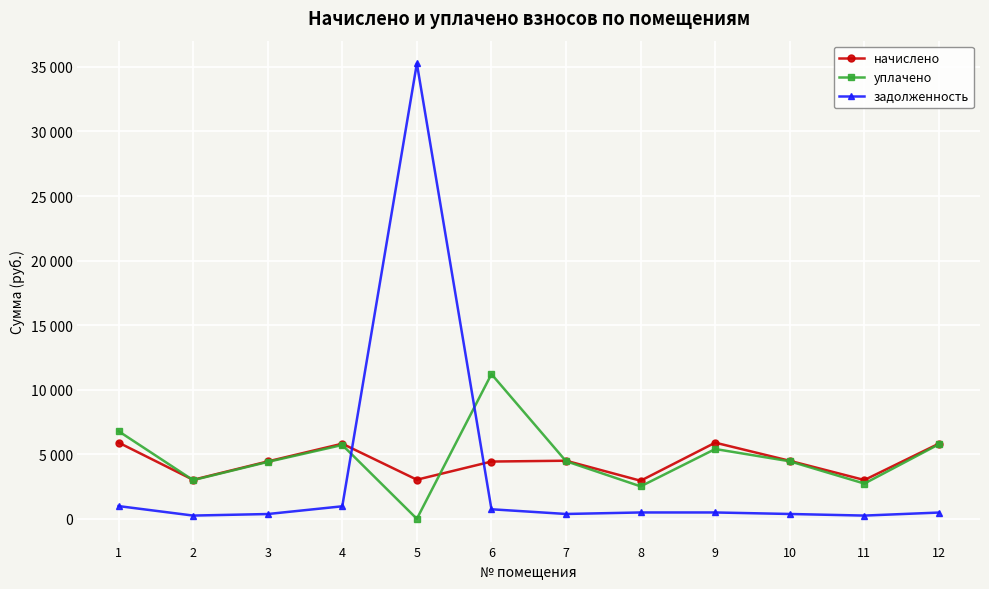

What is the value of the уплачено point at the 2nd from the left?

2995.6